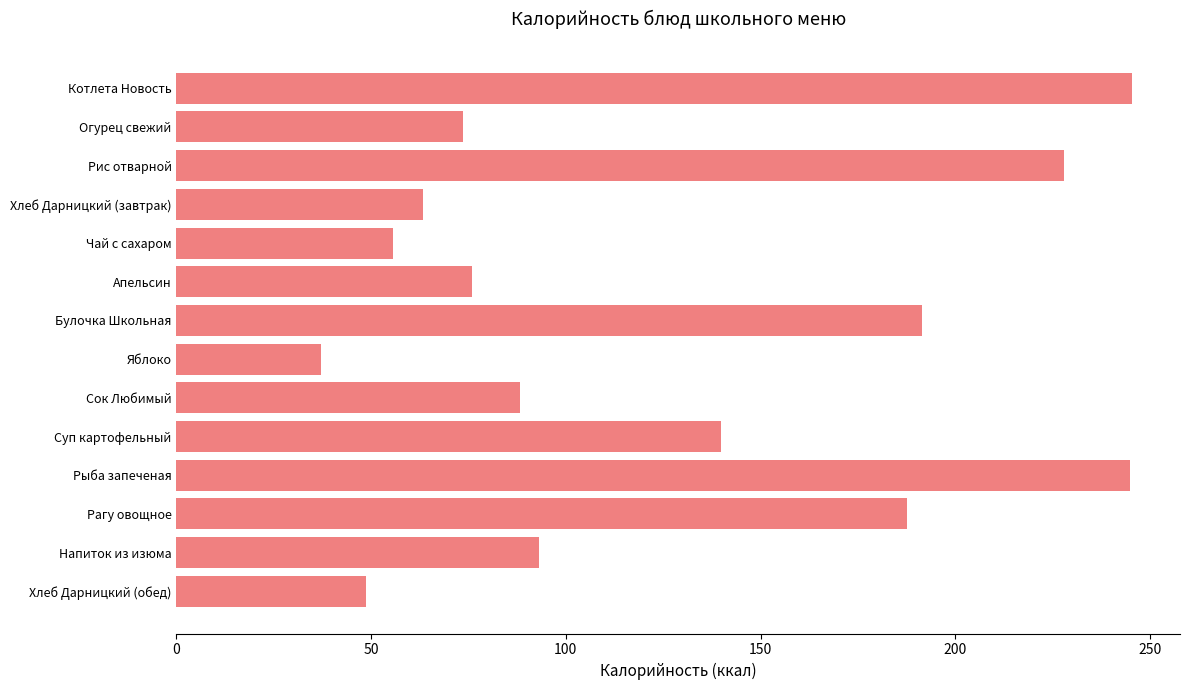

True or false: the data shows 55.6 at Чай с сахаром.

True